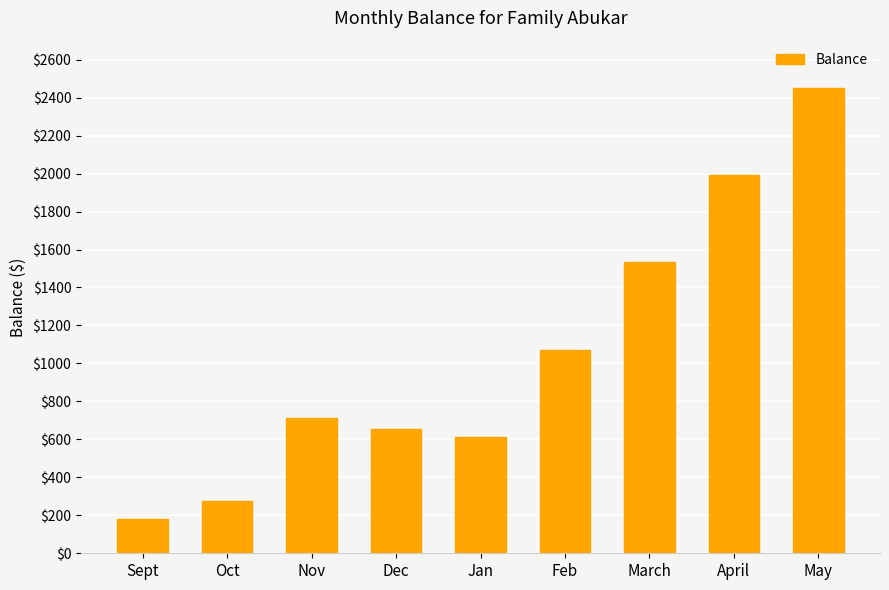

List the labels in order of value, largest first.

May, April, March, Feb, Nov, Dec, Jan, Oct, Sept